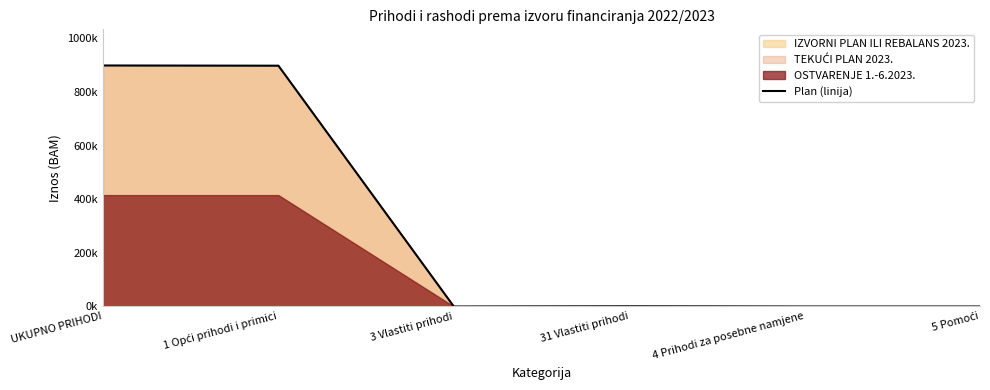

How many points are higher than both their immediate neighbors (excluding endpoints)?

1